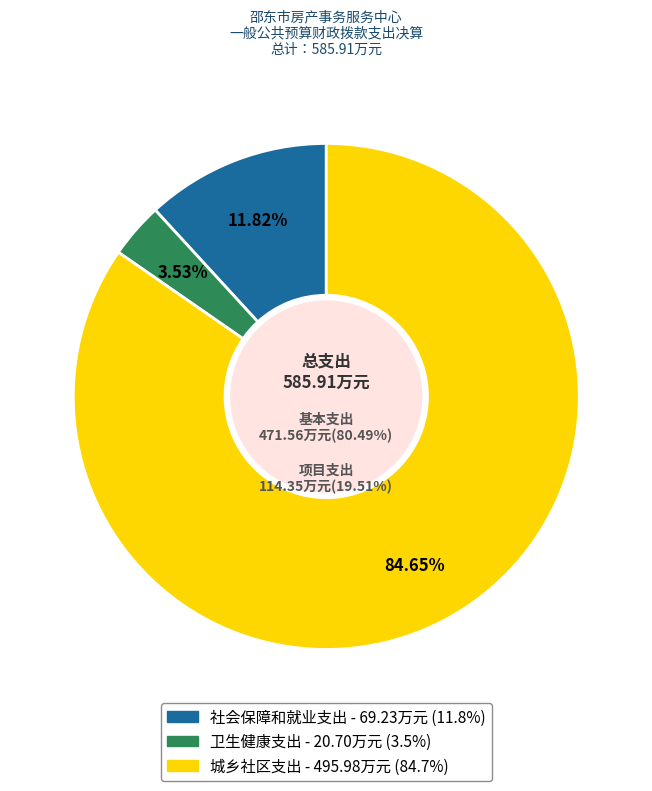

Does any single category account for the majority?

Yes